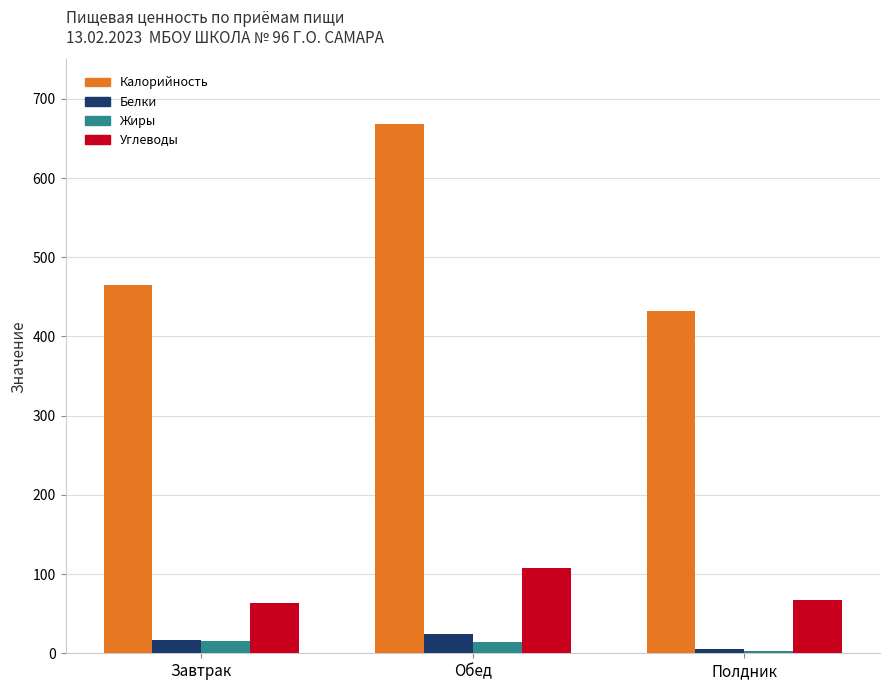

The value of Углеводы at Полдник is 94.5. True or false?

False